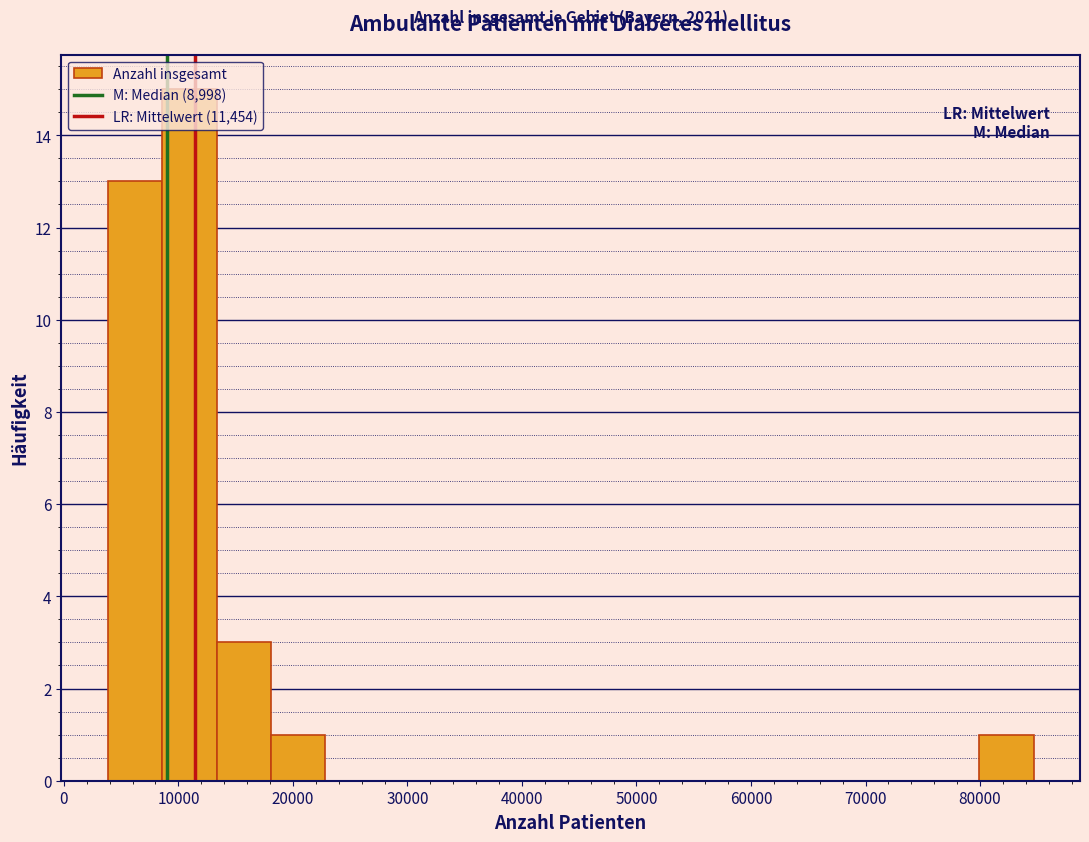

Which range on the x-axis has the tallest bar?

9000 to 13000